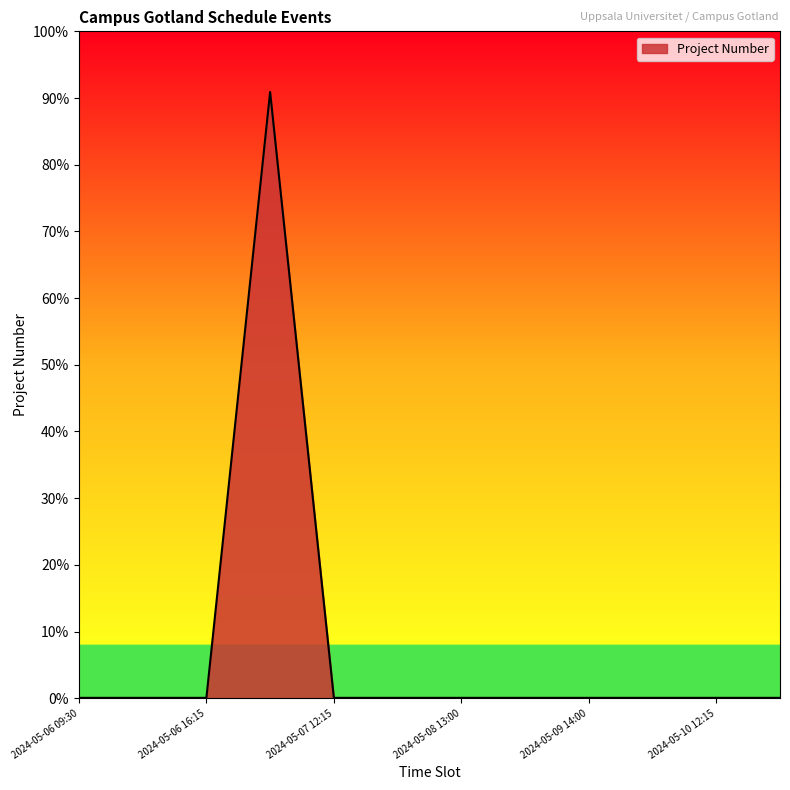

Does the chart have visible grid lines?

No